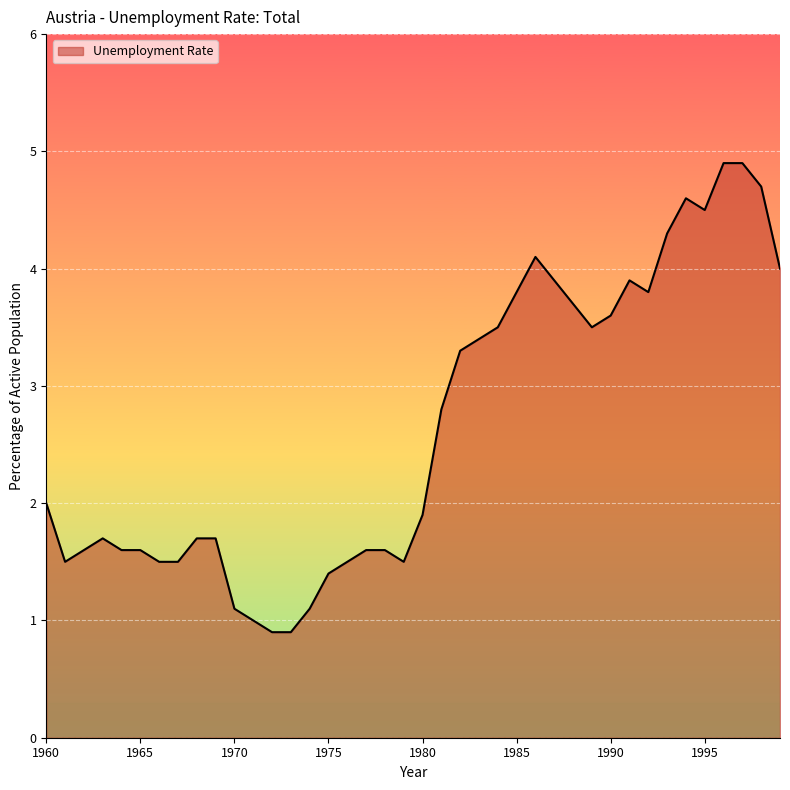

What is the maximum value shown in the chart?

4.9